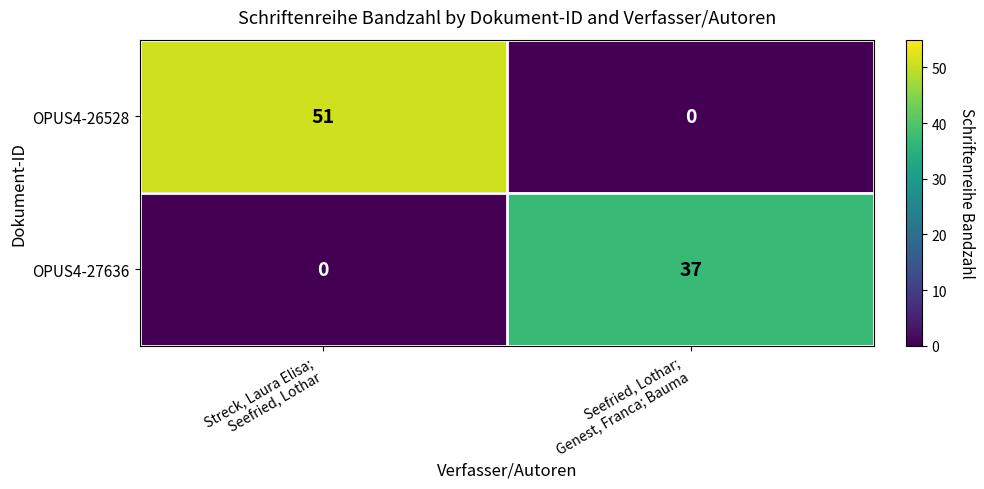

What is the greatest value displayed?

51